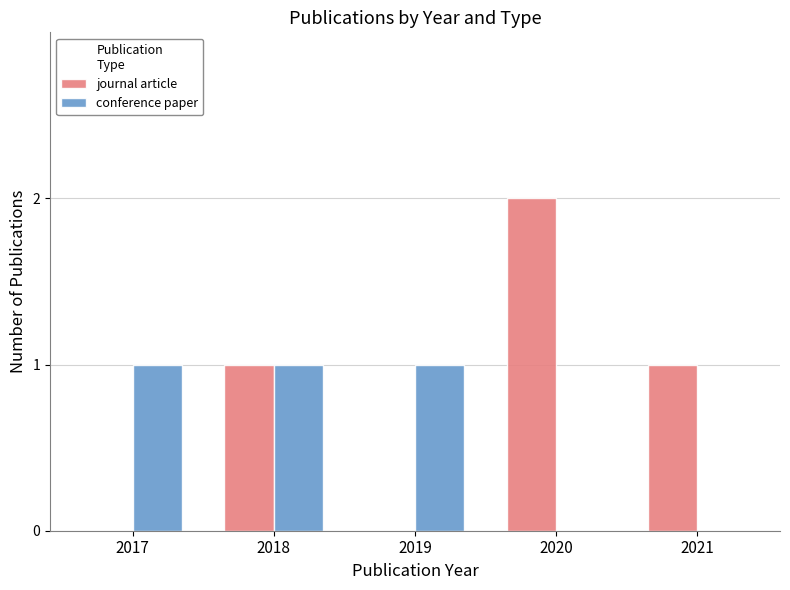

The journal article series shows 0 at 2019. True or false?

True